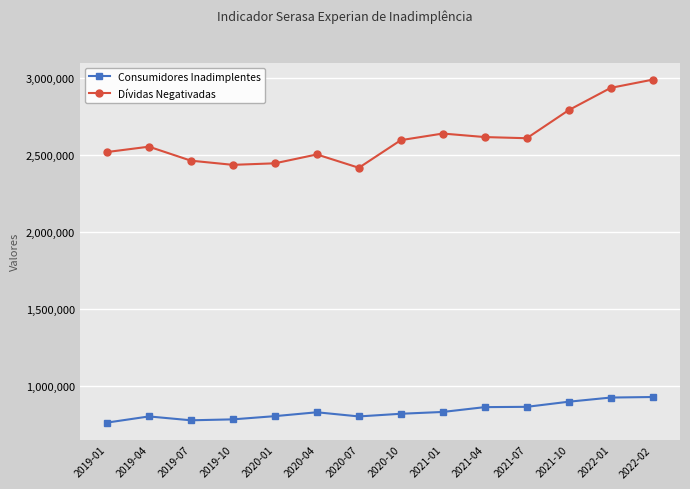

What is the sum of all Consumidores Inadimplentes values?

11677763